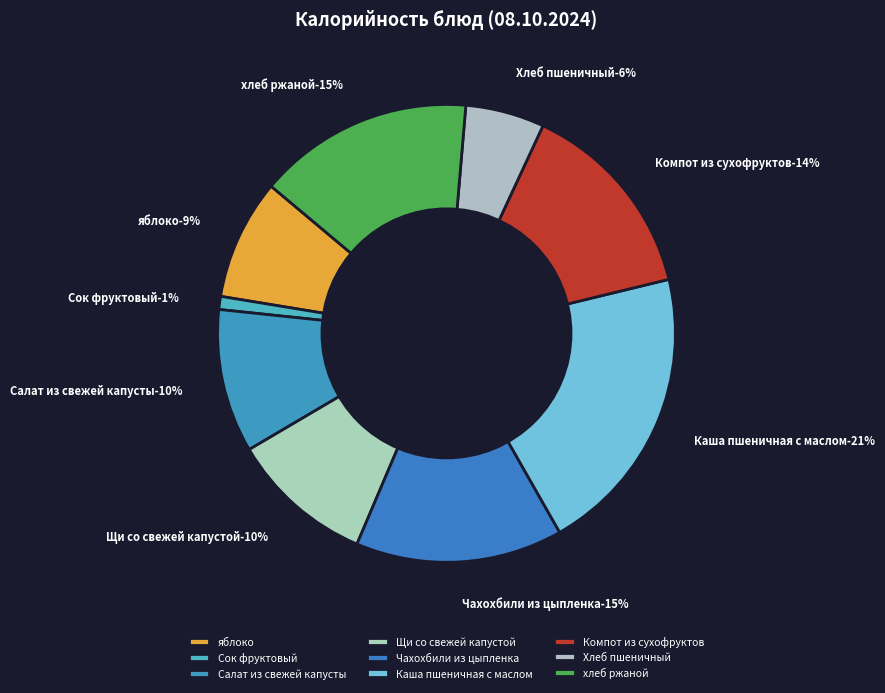

How many slices are in this pie chart?

9